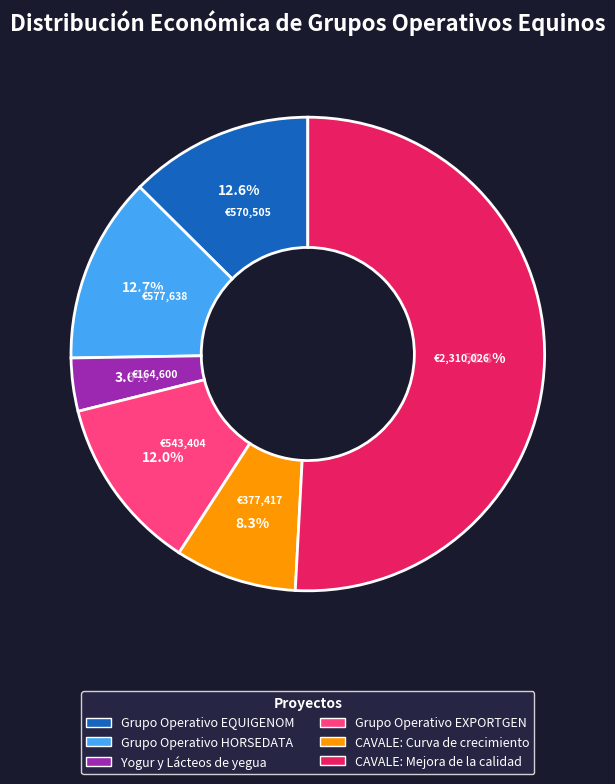

Does any single category account for the majority?

Yes